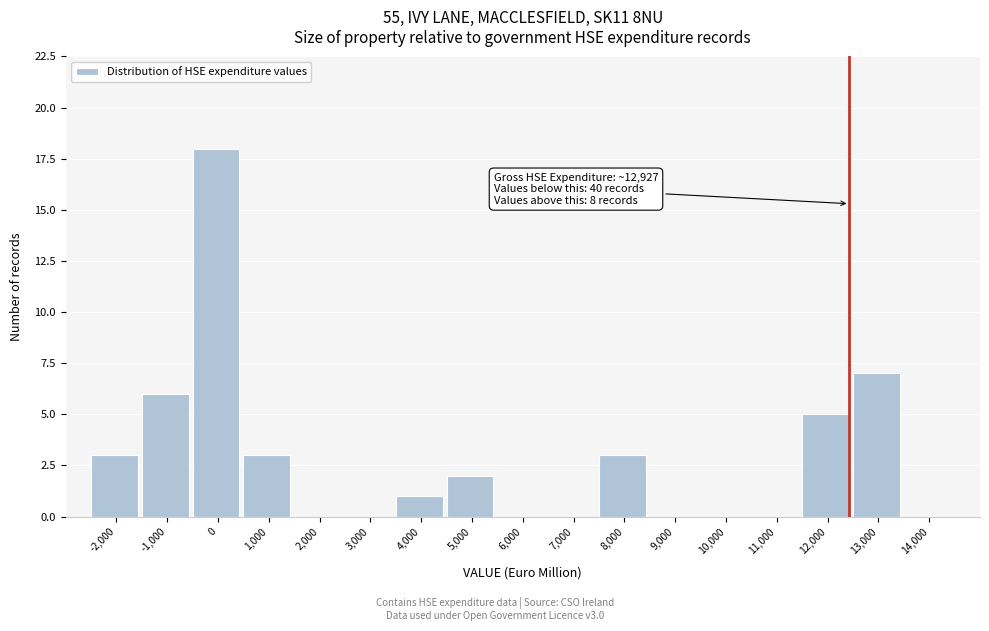

Reading left to right, transcribe all the data shown in this chart.

-2,000=3	-1,000=6	0=18	1,000=3	2,000=0	3,000=0	4,000=1	5,000=2	6,000=0	7,000=0	8,000=3	9,000=0	10,000=0	11,000=0	12,000=5	13,000=7	14,000=0